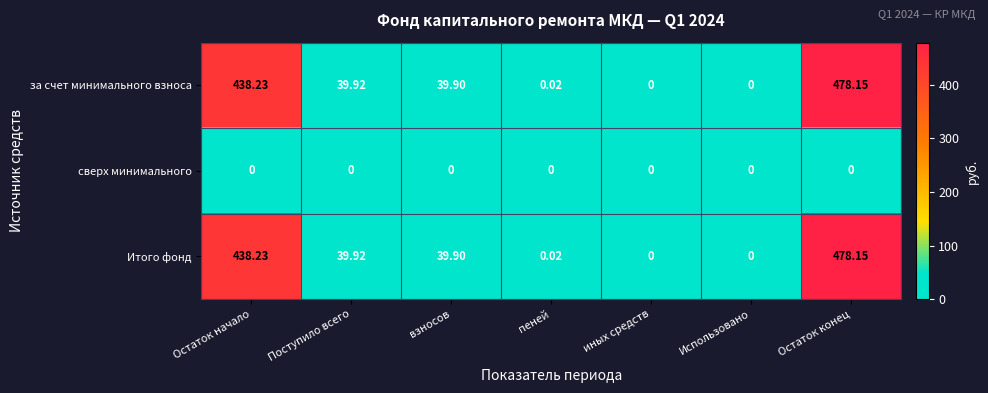

At which category does the chart reach its peak across all series?

Остаток конец